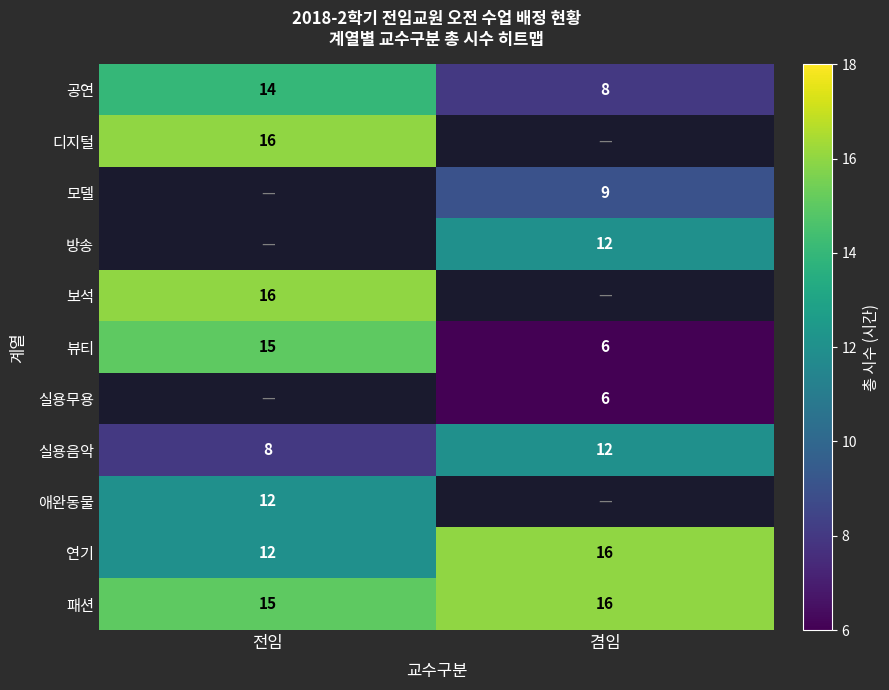

What is the spread (max minus min) of values at 전임?

8.0